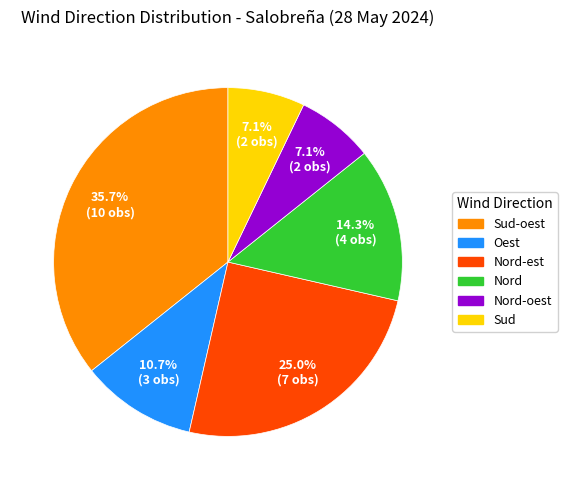

Is there a majority slice in this chart?

No